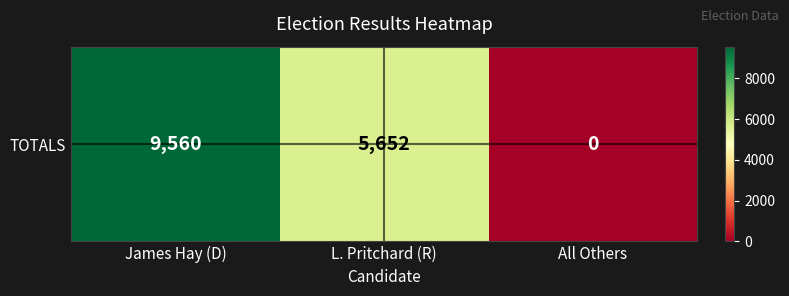

What is the difference between the maximum and minimum values?

9560